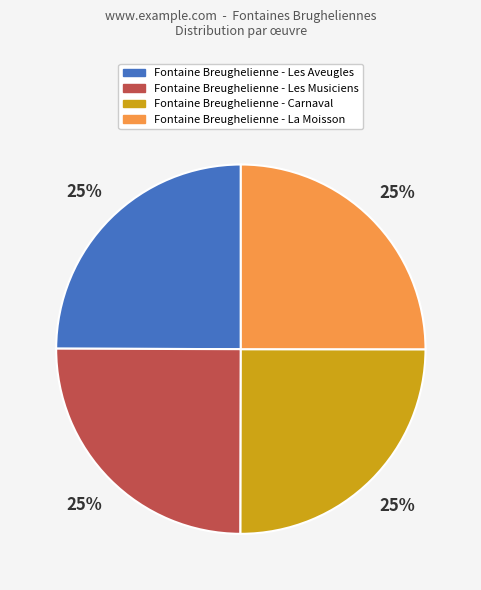

Does Fontaine Breughelienne - La Moisson represent more than half of the total?

No